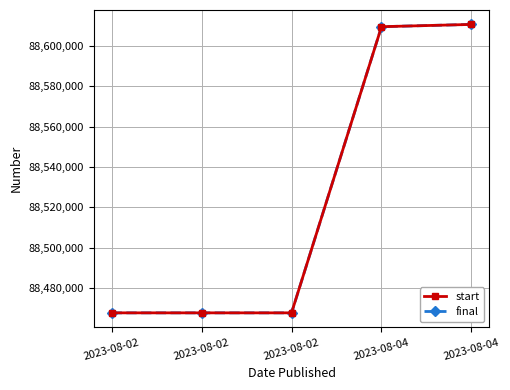

True or false: final and start intersect in this chart.

False